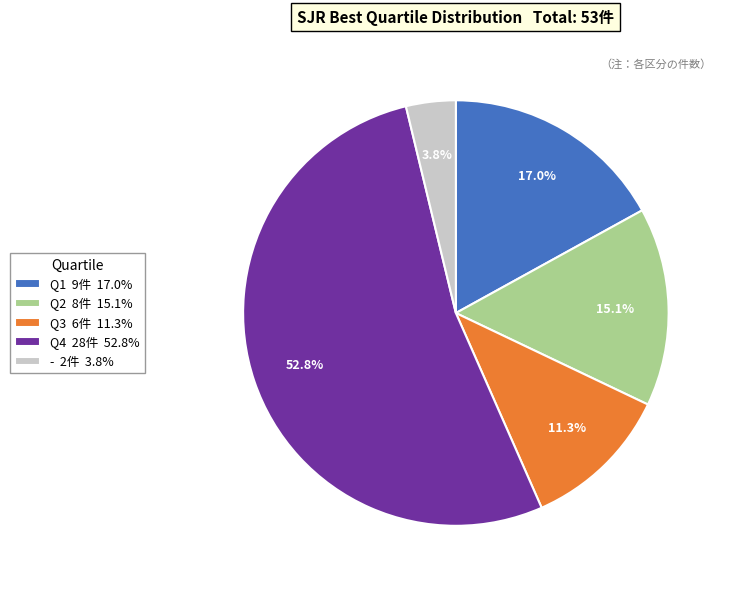

Approximately how many times larger is the value at Q2 8件 15.1% compared to Q4 28件 52.8%?

0.3